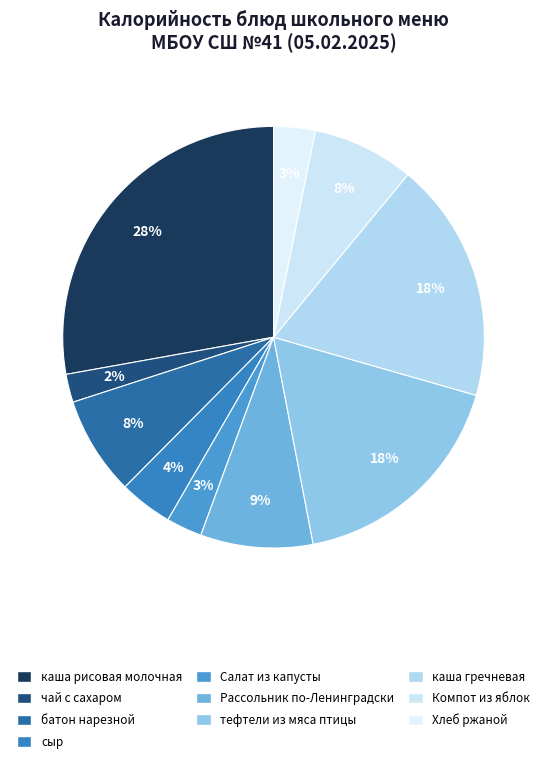

To the nearest percent, what percentage of the pie is Хлеб ржаной?

3%